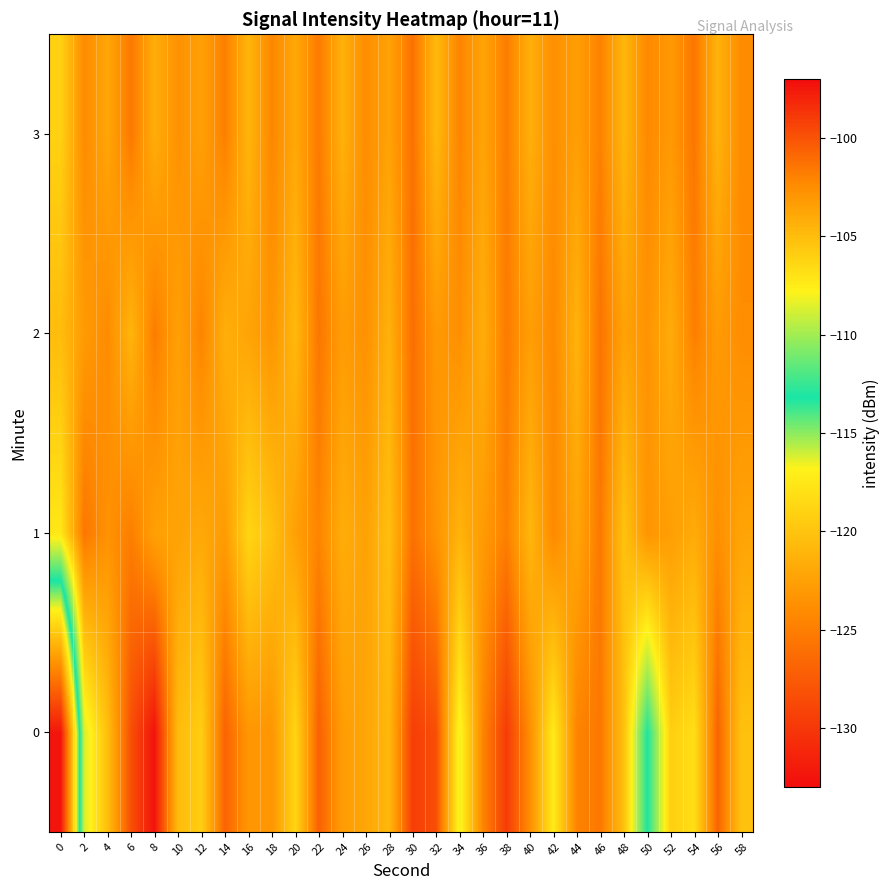

Reading left to right, transcribe all the data shown in this chart.

0: 0=-132.3	2=-108.8	4=-105.1	6=-99.8	8=-97.3	10=-104.9	12=-105.9	14=-100.7	16=-103.0	18=-102.9	20=-106.3	22=-100.6	24=-103.3	26=-103.8	28=-104.7	30=-99.1	32=-99.8	34=-108.2	36=-102.1	38=-99.0	40=-102.5	42=-107.4	44=-102.1	46=-101.6	48=-105.2	50=-113.1	52=-106.0	54=-106.8	56=-100.7	58=-105.2
1: 0=-107.3	2=-101.5	4=-102.8	6=-101.8	8=-103.5	10=-103.6	12=-104.0	14=-103.2	16=-106.3	18=-105.2	20=-103.5	22=-102.1	24=-104.2	26=-103.6	28=-105.1	30=-101.3	32=-102.8	34=-104.5	36=-103.2	38=-101.9	40=-104.7	42=-102.3	44=-103.8	46=-101.6	48=-105.3	50=-102.9	52=-103.4	54=-104.1	56=-102.6	58=-103.7
2: 0=-105.0	2=-103.2	4=-102.4	6=-104.6	8=-101.8	10=-103.5	12=-102.1	14=-104.3	16=-103.7	18=-102.9	20=-104.8	22=-101.5	24=-103.3	26=-102.7	28=-104.4	30=-101.2	32=-103.1	34=-102.6	36=-104.2	38=-101.7	40=-103.4	42=-102.3	44=-104.5	46=-101.4	48=-103.6	50=-102.8	52=-104.1	54=-101.9	56=-103.2	58=-102.5
3: 0=-106.1	2=-102.4	4=-103.8	6=-101.6	8=-104.2	10=-102.7	12=-103.5	14=-101.9	16=-104.6	18=-102.2	20=-103.9	22=-101.7	24=-104.4	26=-102.5	28=-103.6	30=-101.3	32=-104.8	34=-102.1	36=-103.7	38=-101.8	40=-104.3	42=-102.6	44=-103.4	46=-102.0	48=-104.7	50=-102.3	52=-103.1	54=-101.5	56=-104.5	58=-102.4